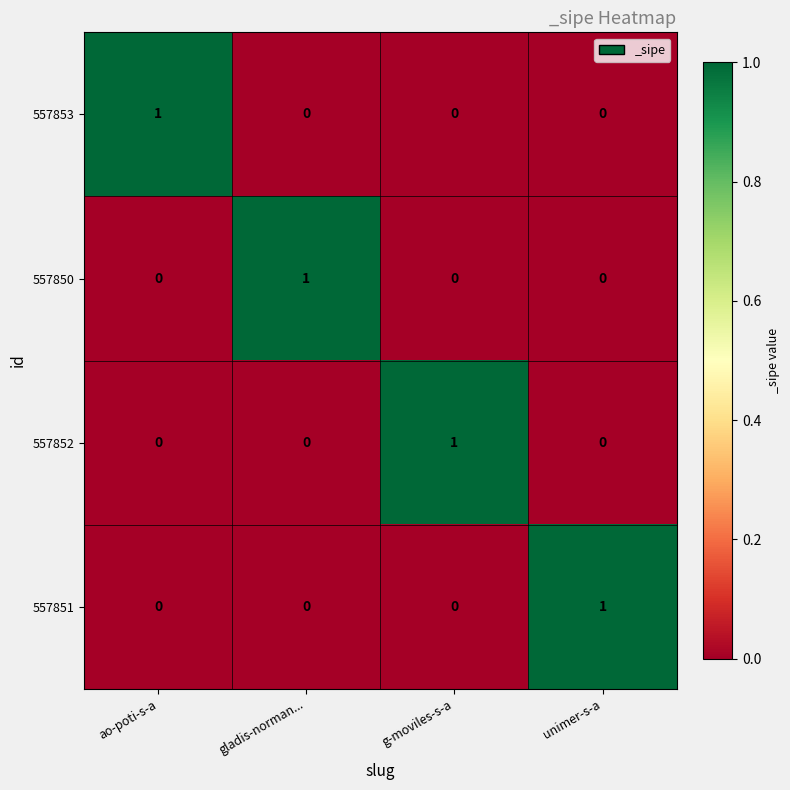

At how many categories does at least one series exceed 0?

4